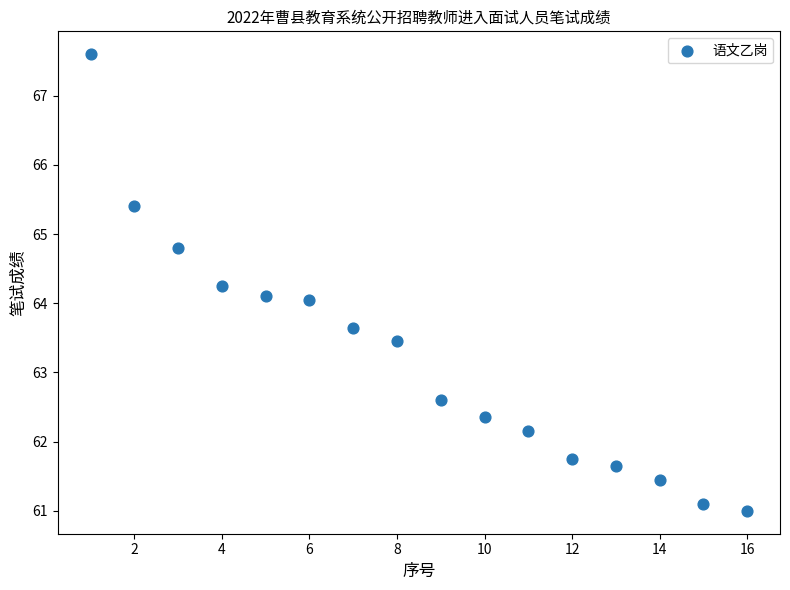

What is the range of X values (max minus min)?

15.0